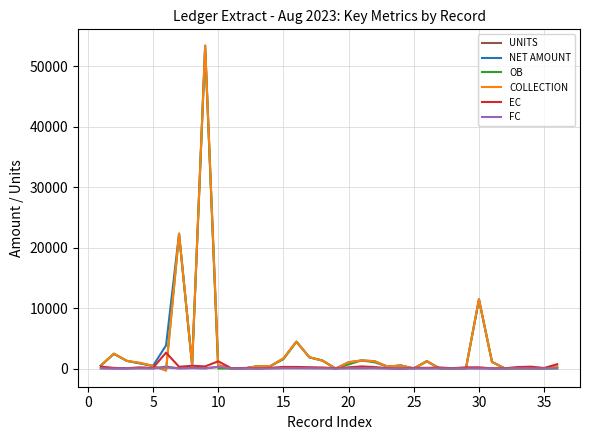

Where do FC and OB first cross each other?

15 and 20